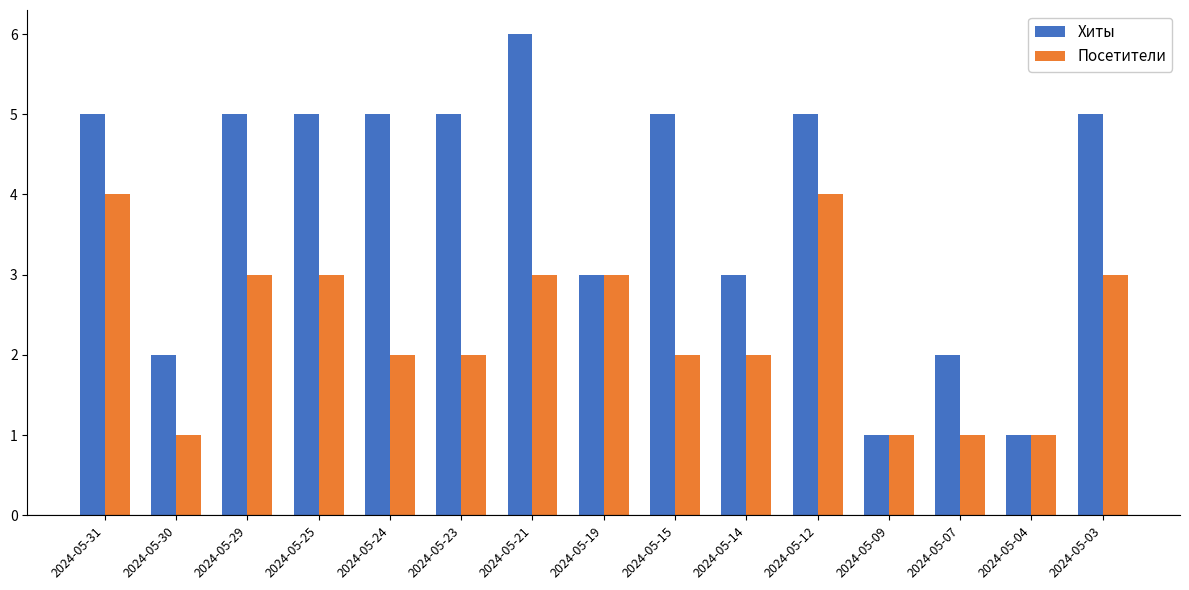

What is the total value across all series at 2024-05-31?

9